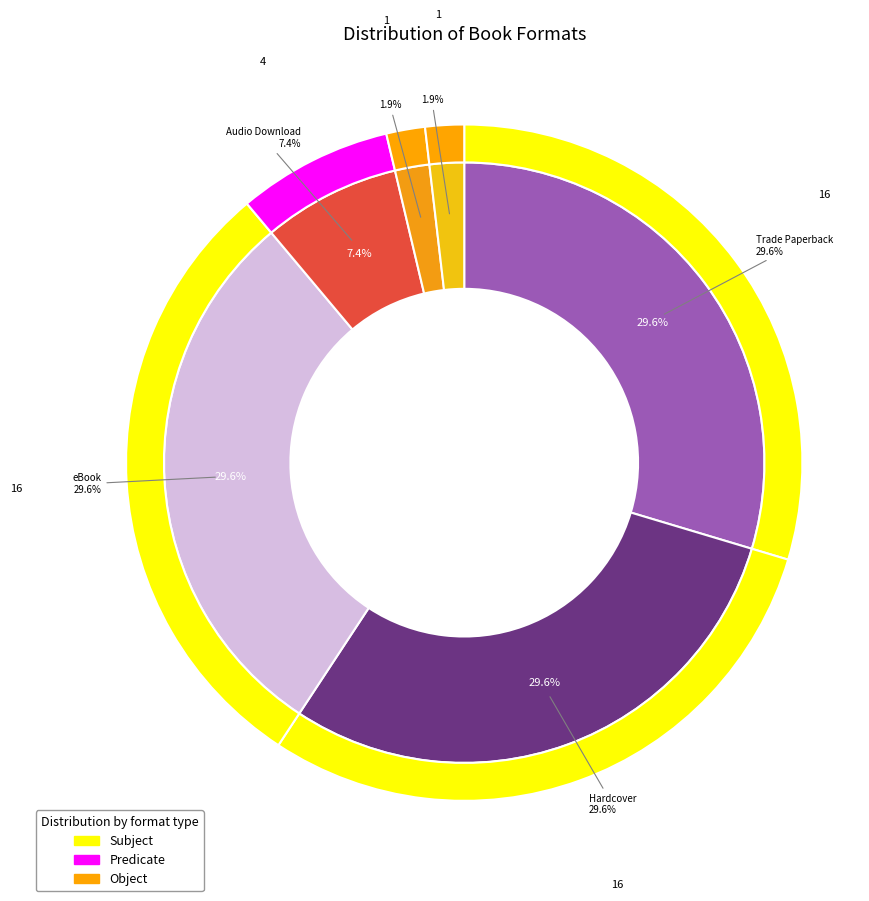

To the nearest percent, what percentage of the pie is Audio Download?

7%